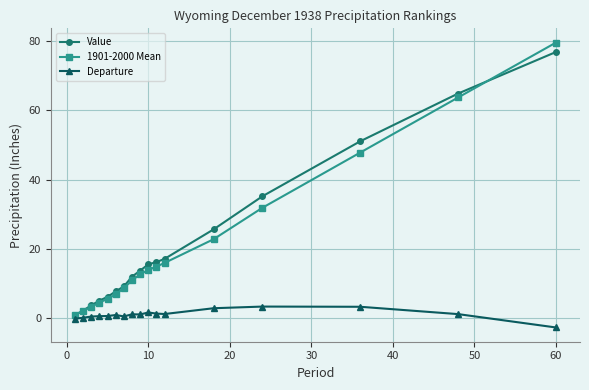

Which series has the largest range (max minus min)?

1901-2000 Mean